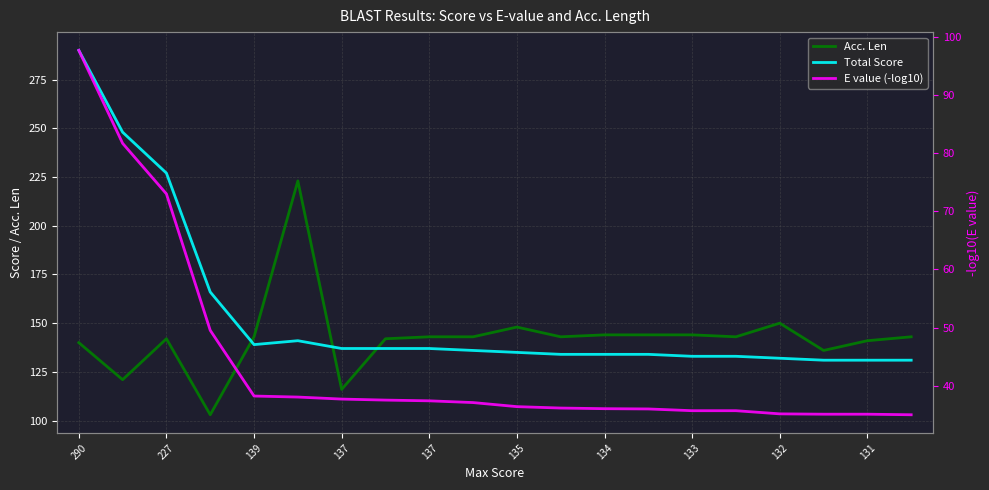

What is the total value across all series at 137?

290.7